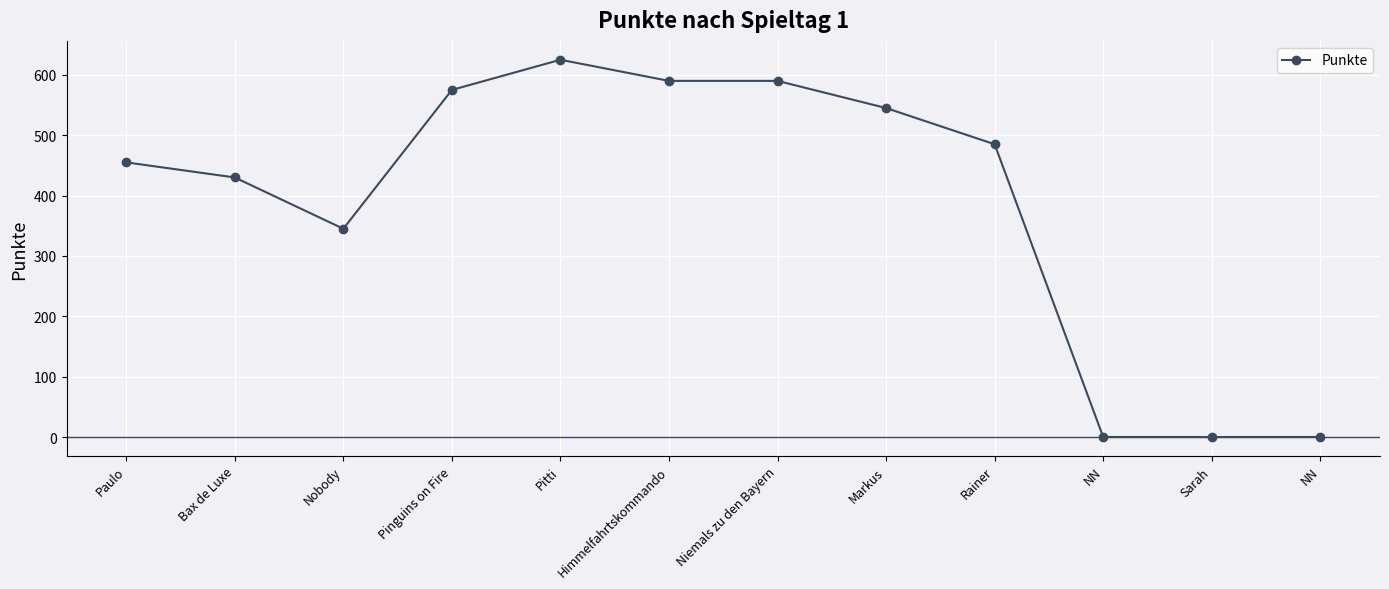

How many interior local valleys (lower than both neighbors) does the data have?

1